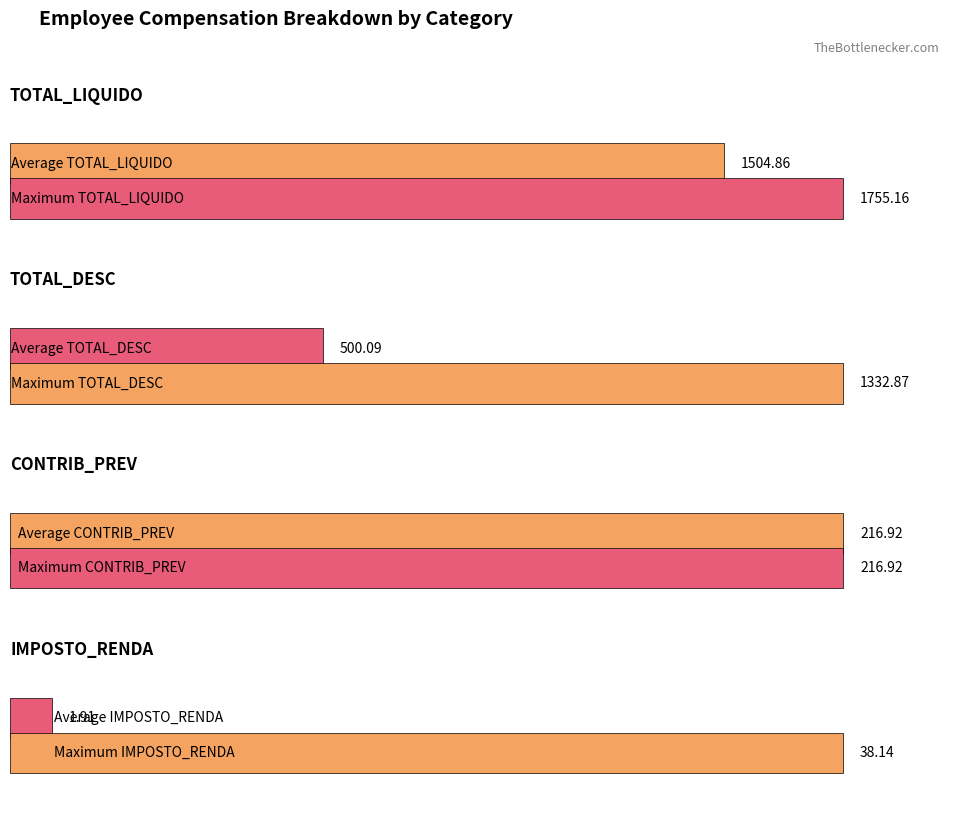

Are the bars grouped side by side (vs. stacked)?

Yes